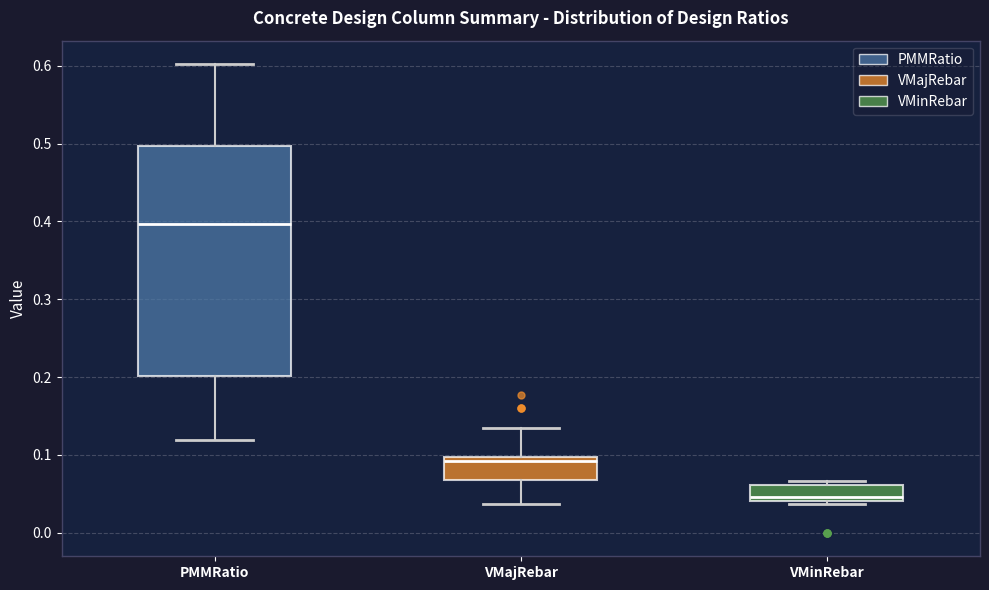

Where is the lower edge of the box for VMajRebar on the y-axis? The values are not printed on the chart, so give them approximately, as read against the axis.

0.07